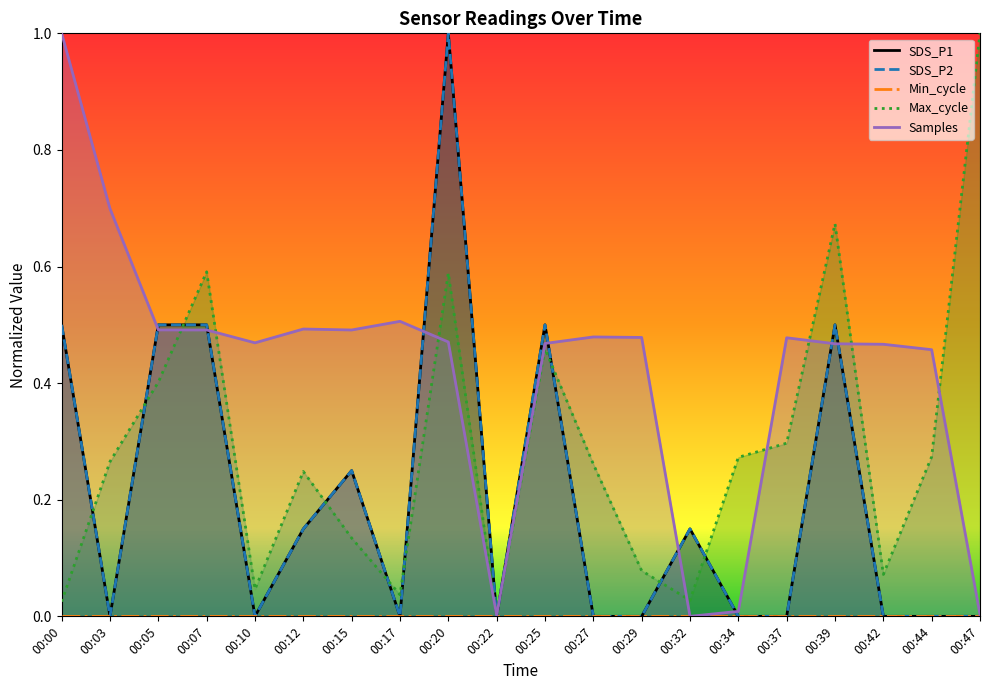

True or false: SDS_P2 has more than 0 interior local peaks.

True